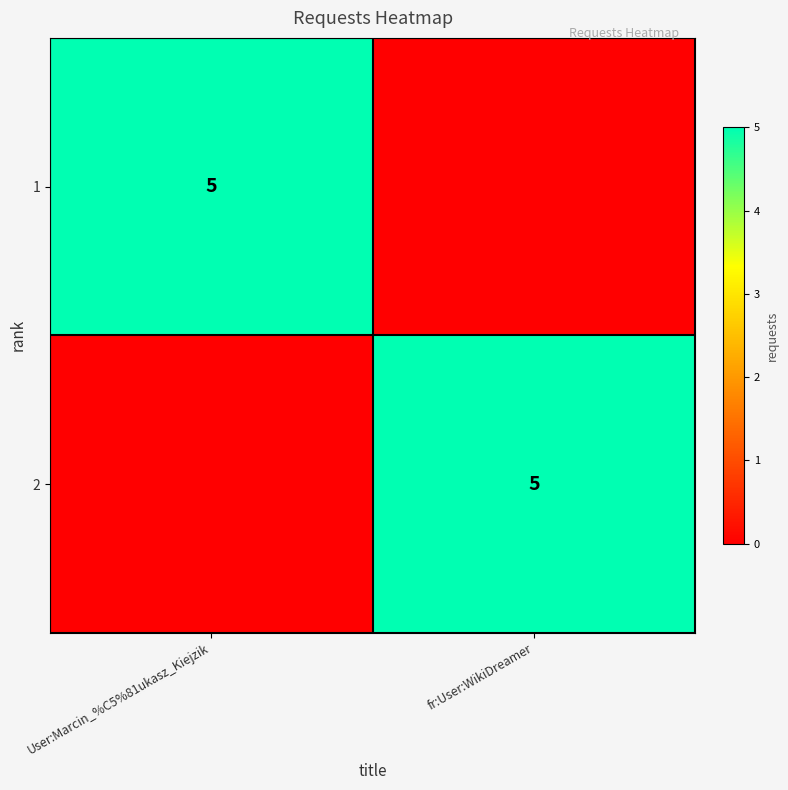

Count the number of categories in the chart.

2